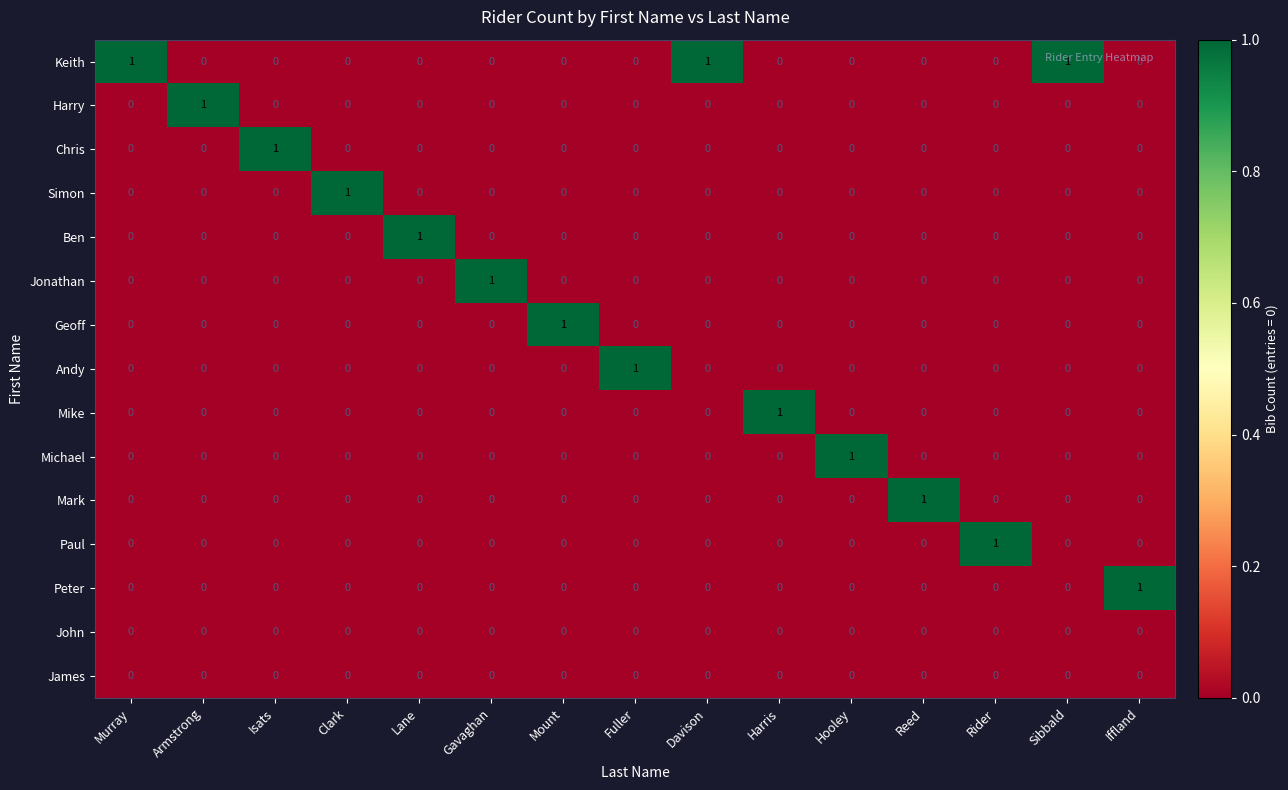

At how many categories does at least one series exceed 0?

15